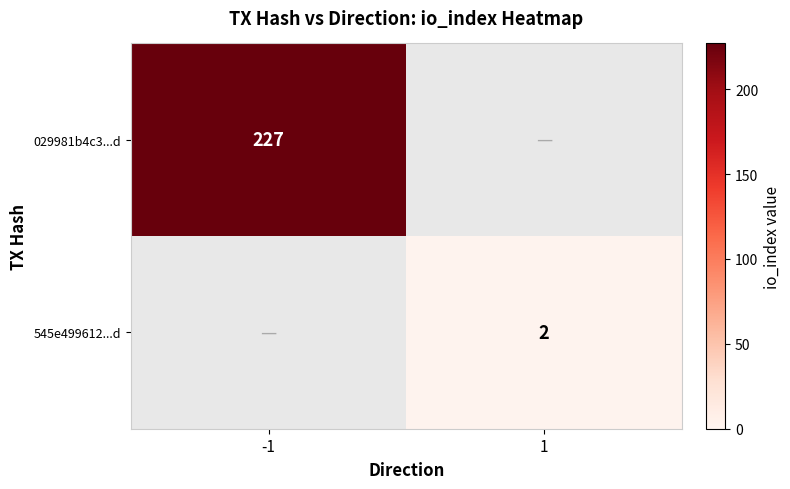

What is the smallest value displayed?

2.0